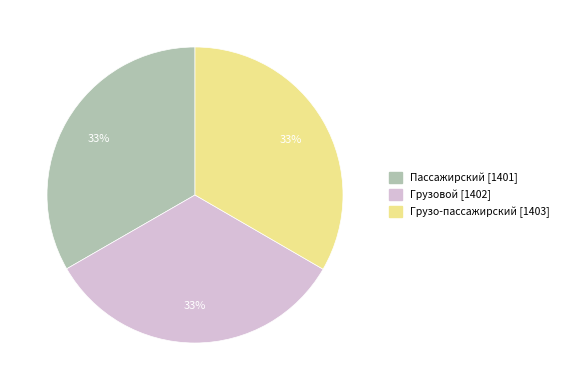

Approximately how many times larger is the value at Грузовой compared to Грузо-пассажирский?

1.0